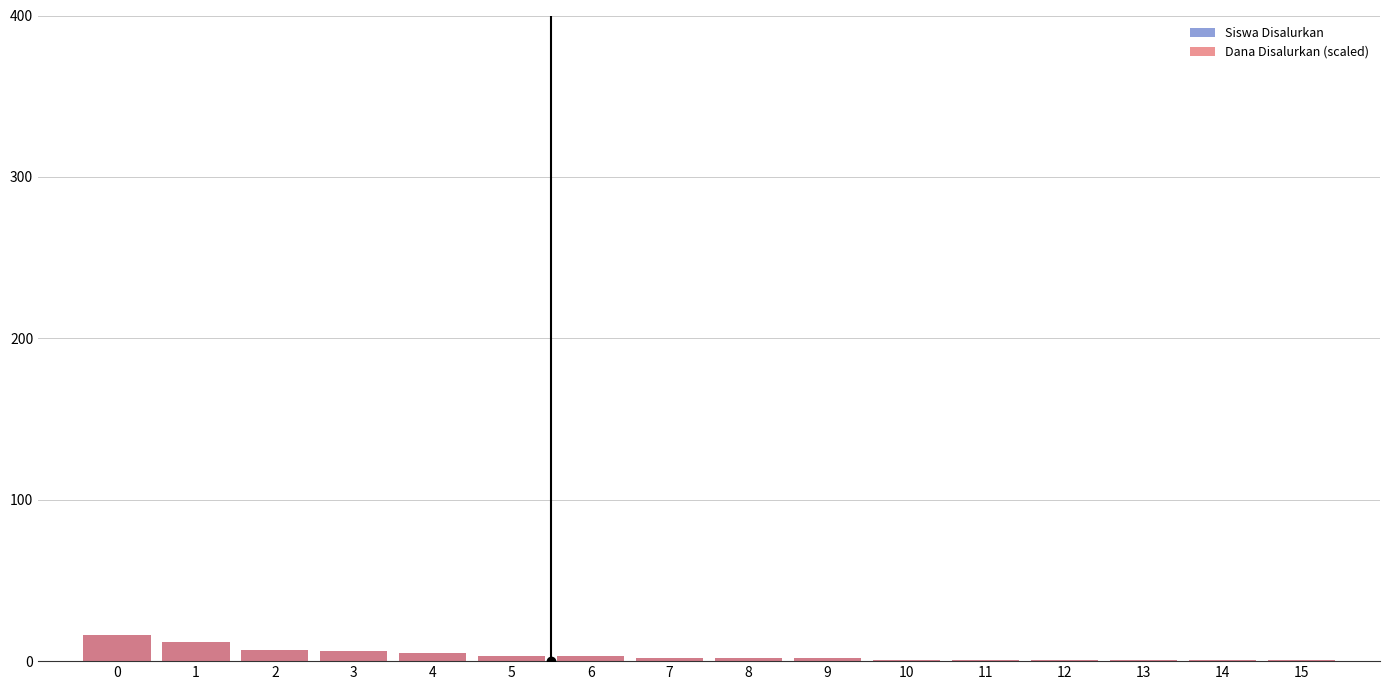

What is the difference between the Siswa Disalurkan values at 9 and 11?

1